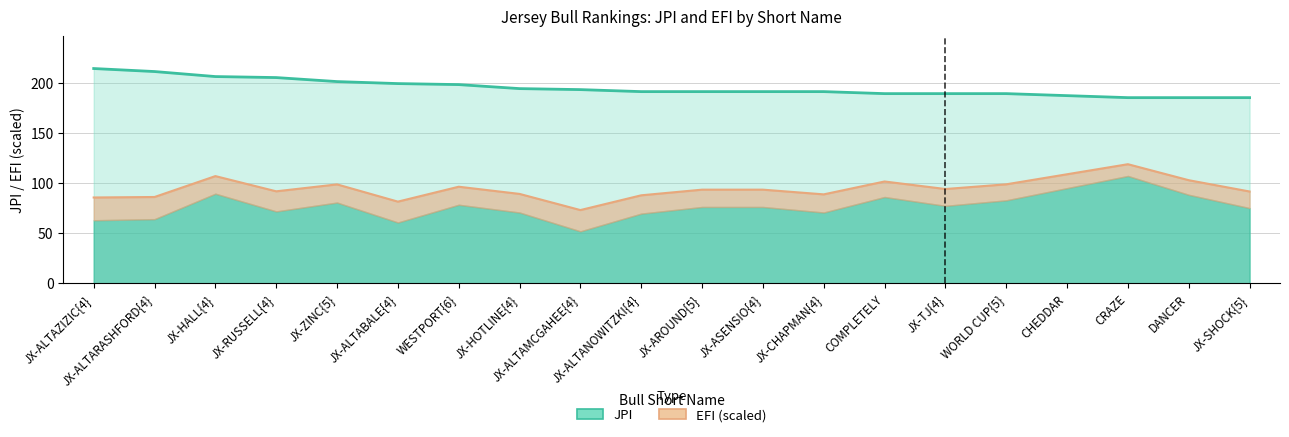

What are all the series names shown in the legend?

JPI, EFI